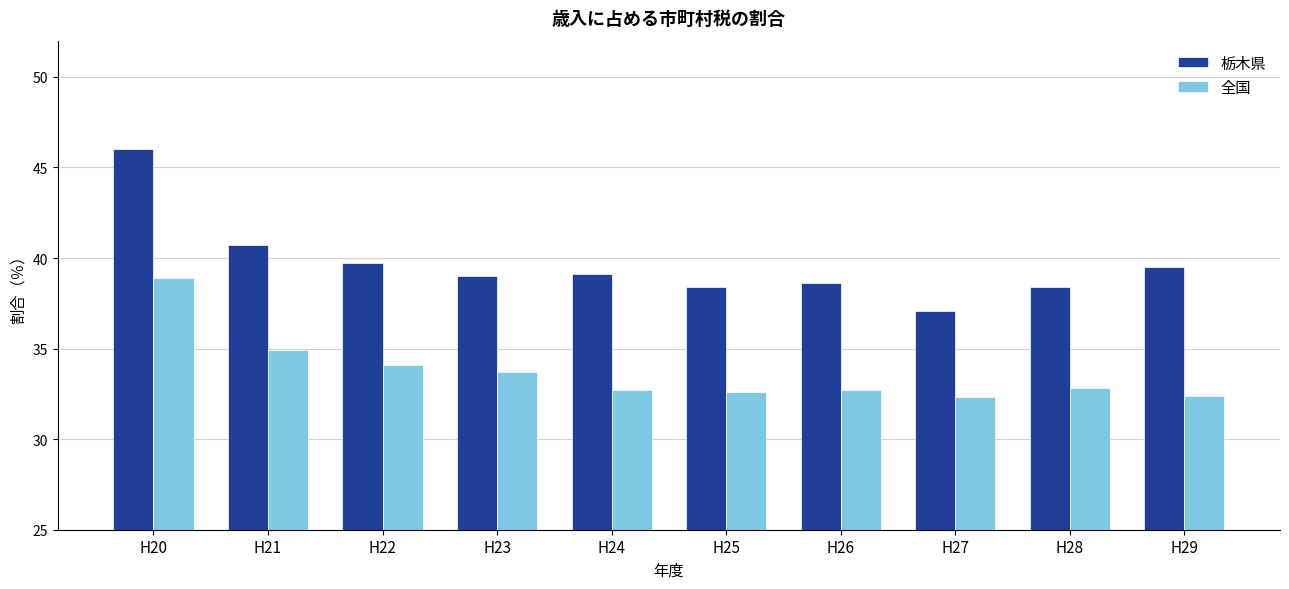

Does the chart contain any negative values?

No